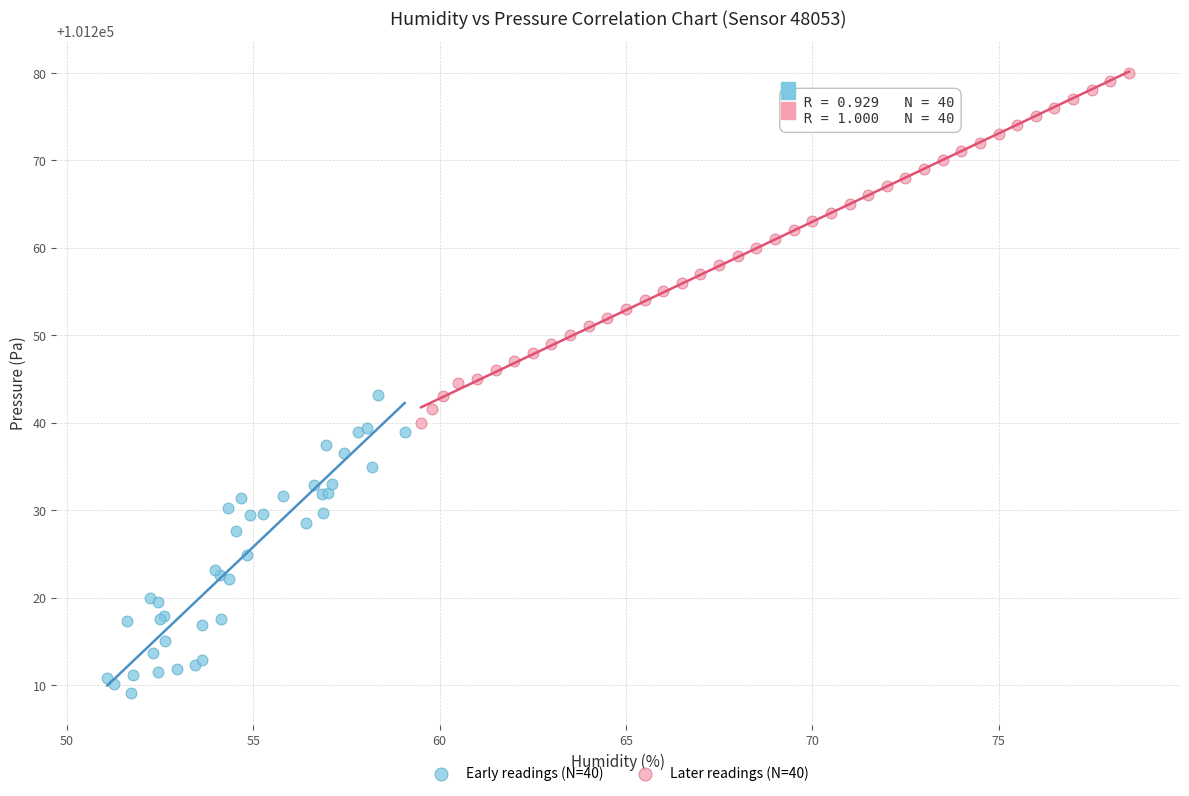

Which series contains the highest Y value?

Later readings (N=40)